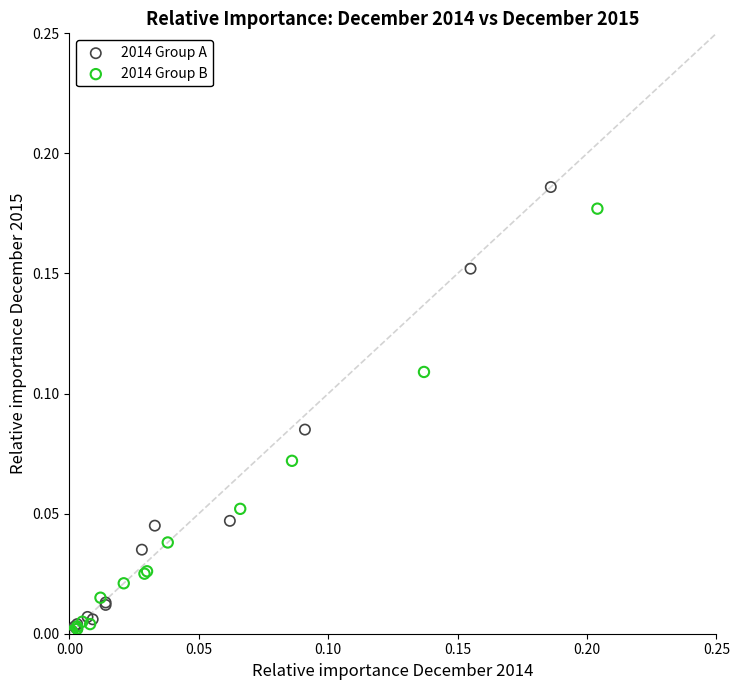

What are all the series names shown in the legend?

2014 Group A, 2014 Group B